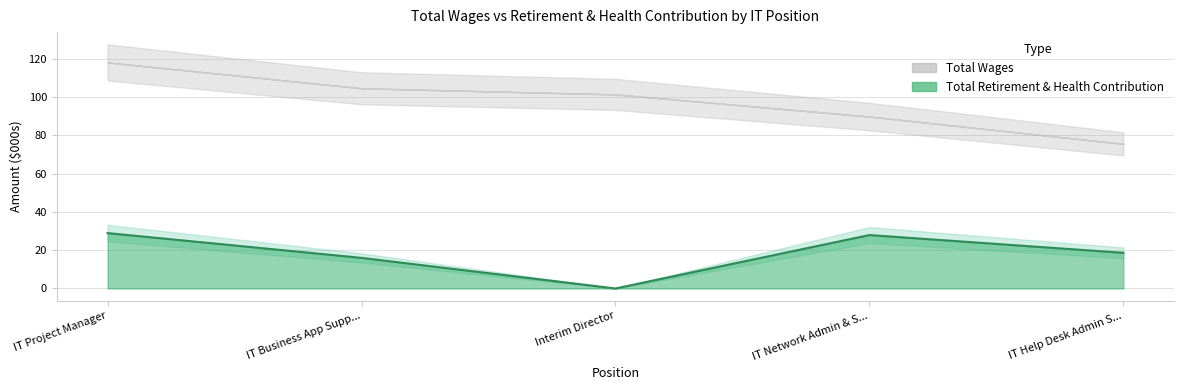

How many interior local peaks (higher than both neighbors) does the data have?

1